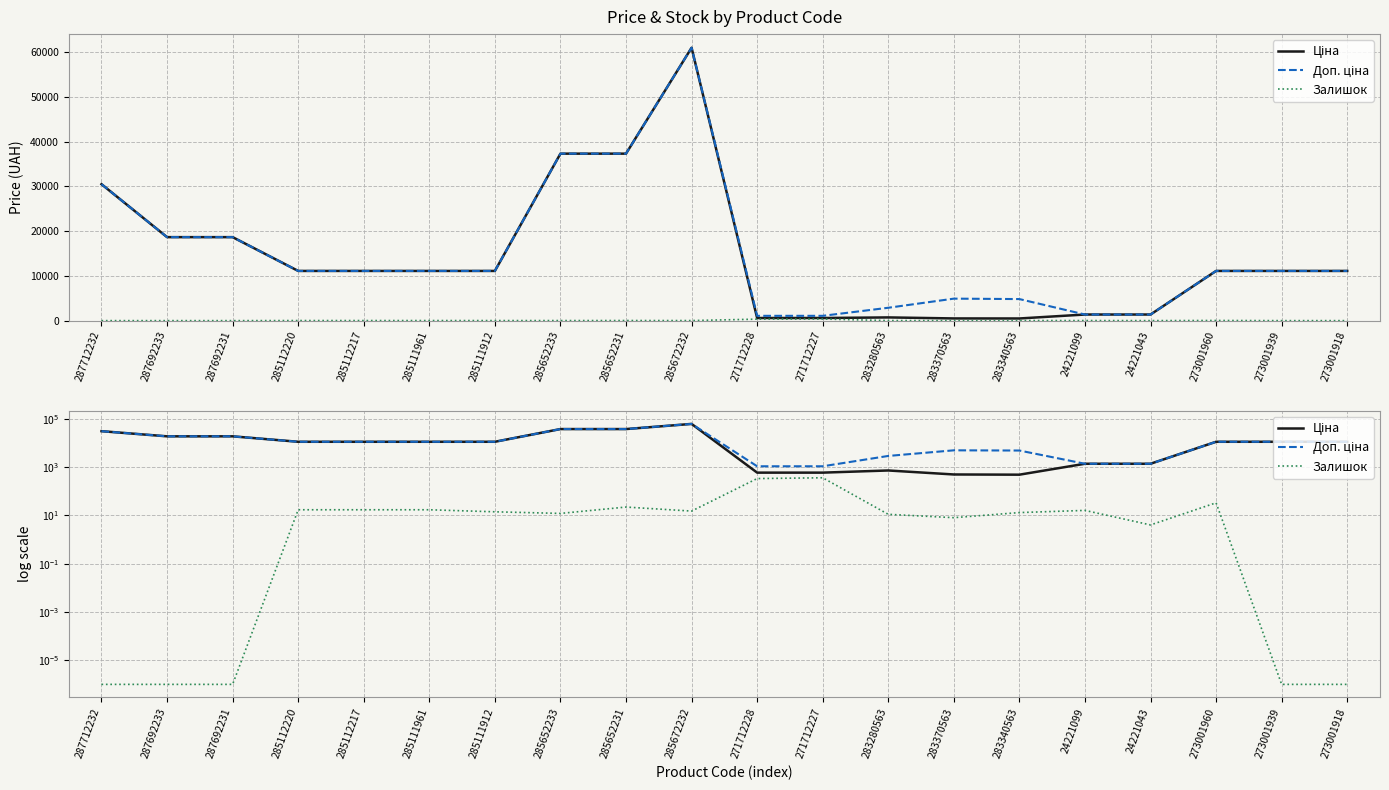

Where is the first local maximum for Доп. ціна?

285672232